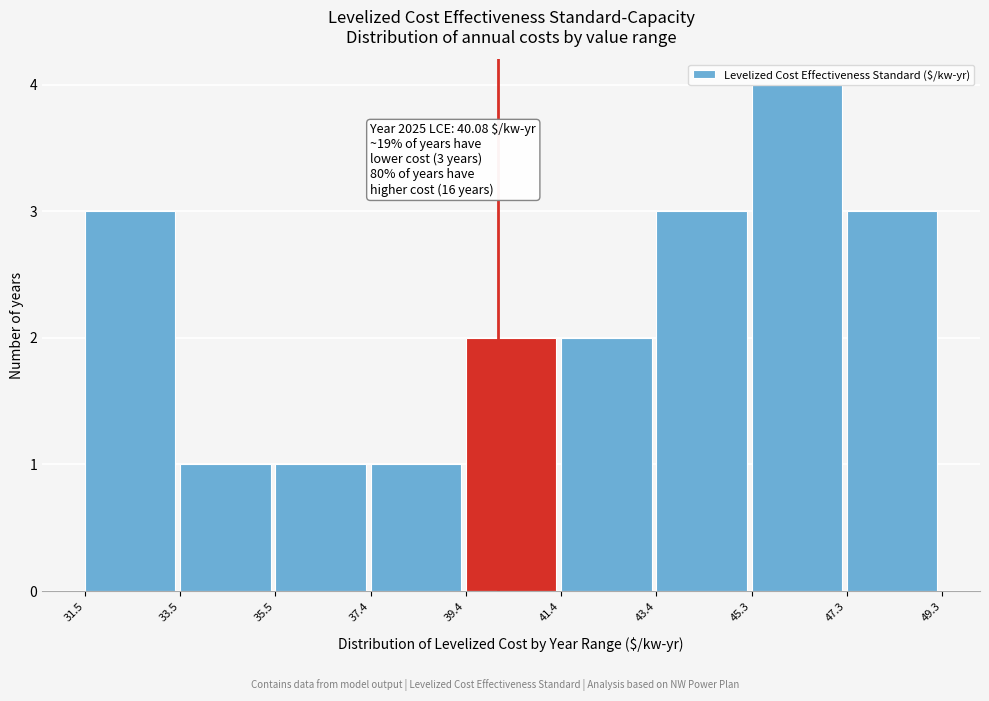

Over which range of the x-axis is the bar tallest?

45.3 to 47.3